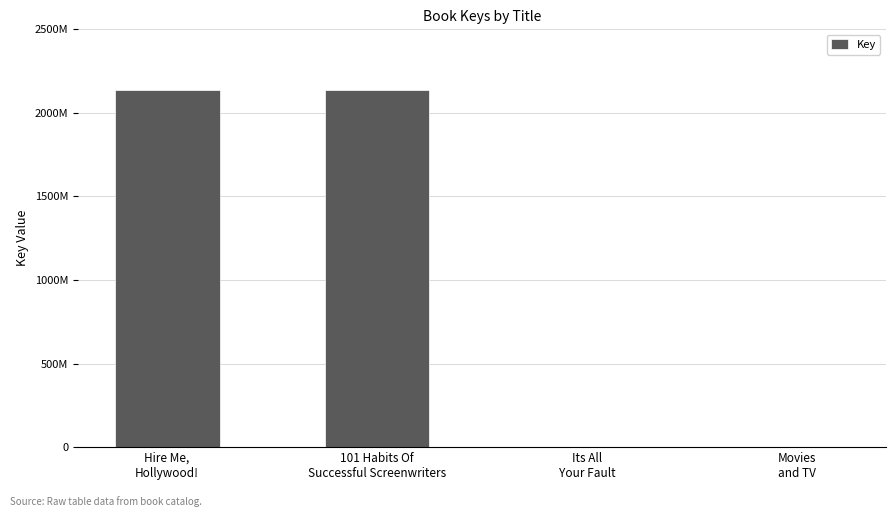

How many data points are less than 2137661083?

2